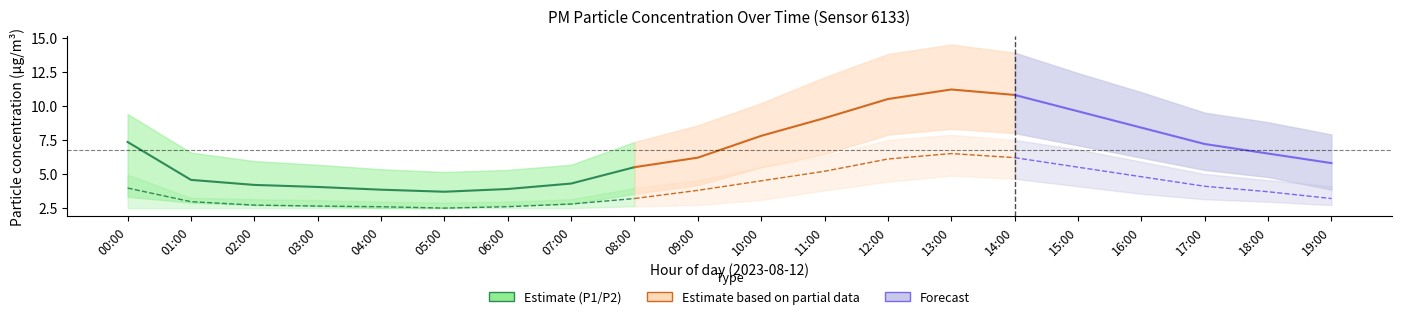

Where does the P1 (PM10) series first go above 4?

00:00